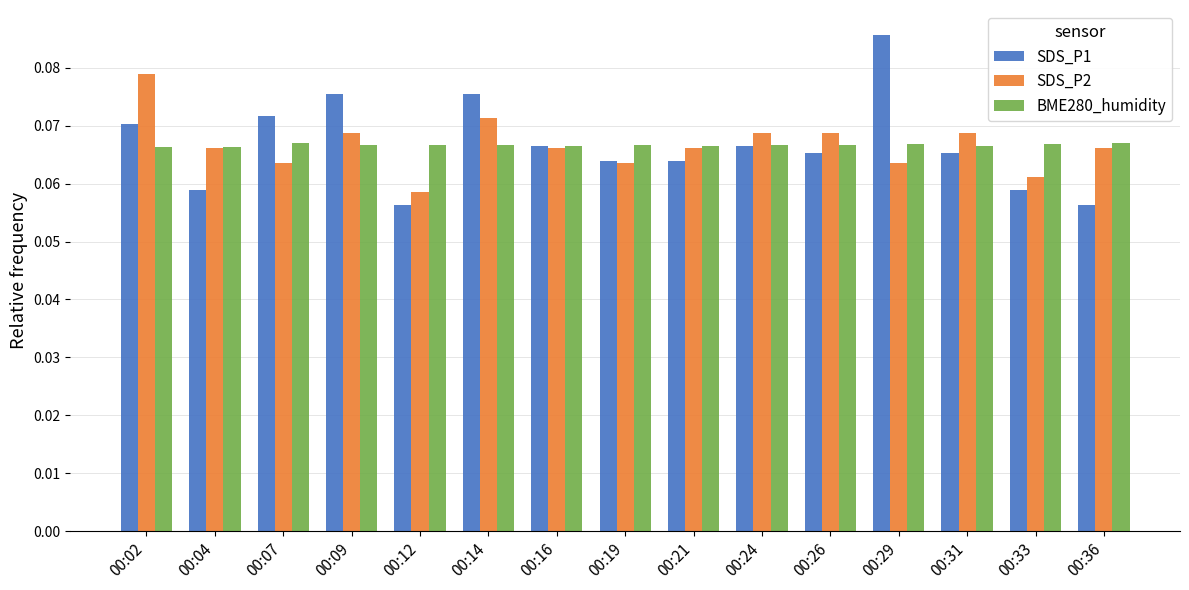

Count the SDS_P1 values in the range 0 to 1.

15